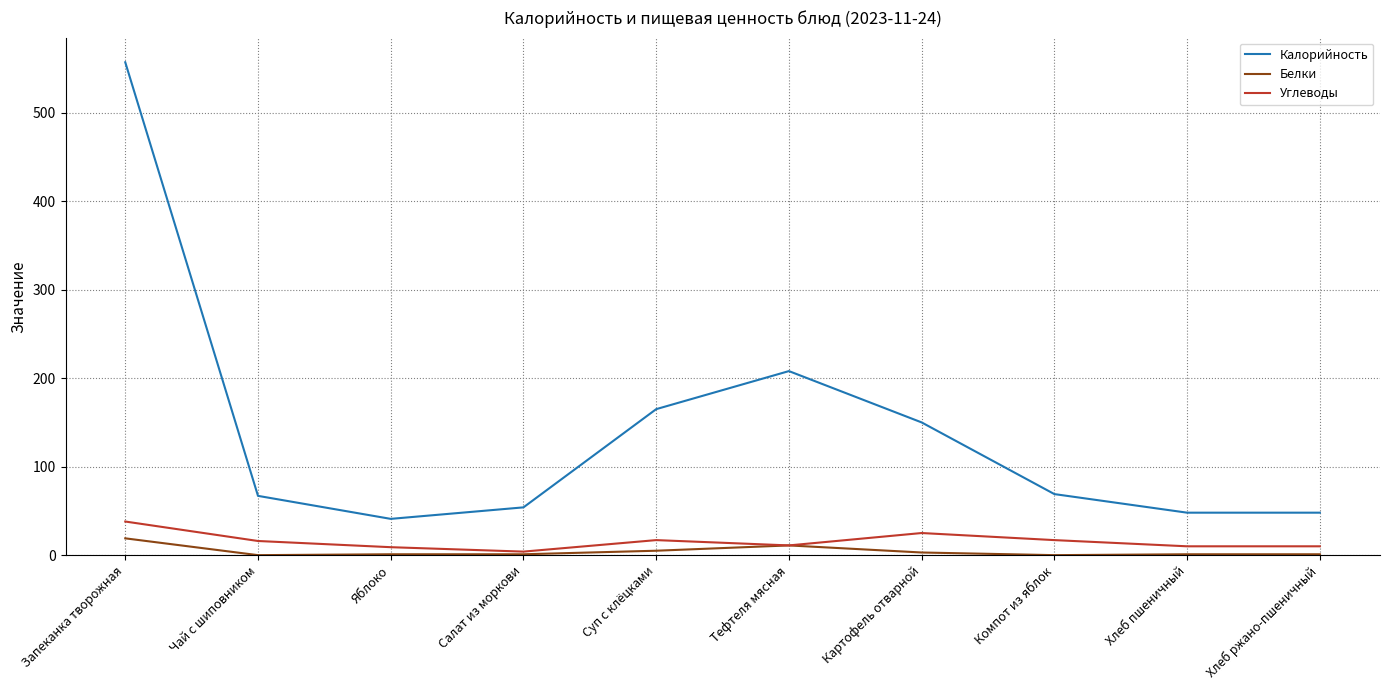

True or false: Углеводы and Калорийность intersect in this chart.

False